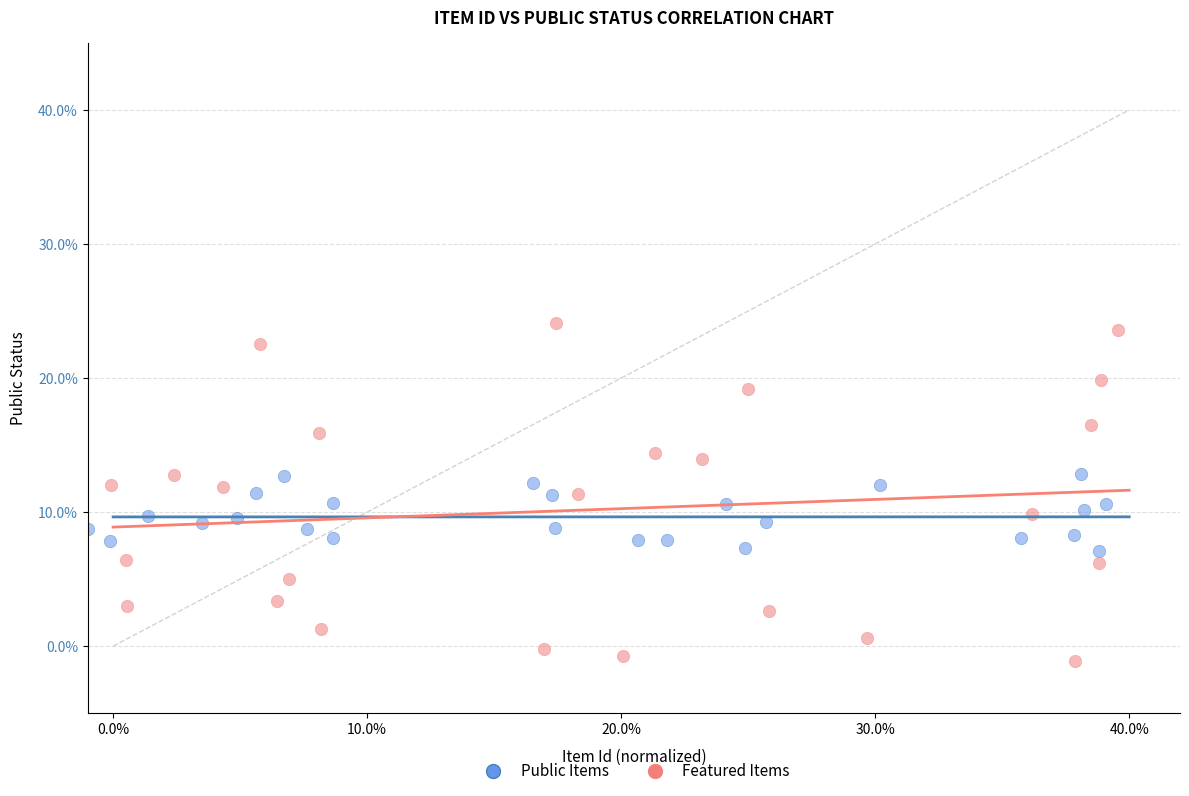

Which series contains the highest Y value?

Featured Items